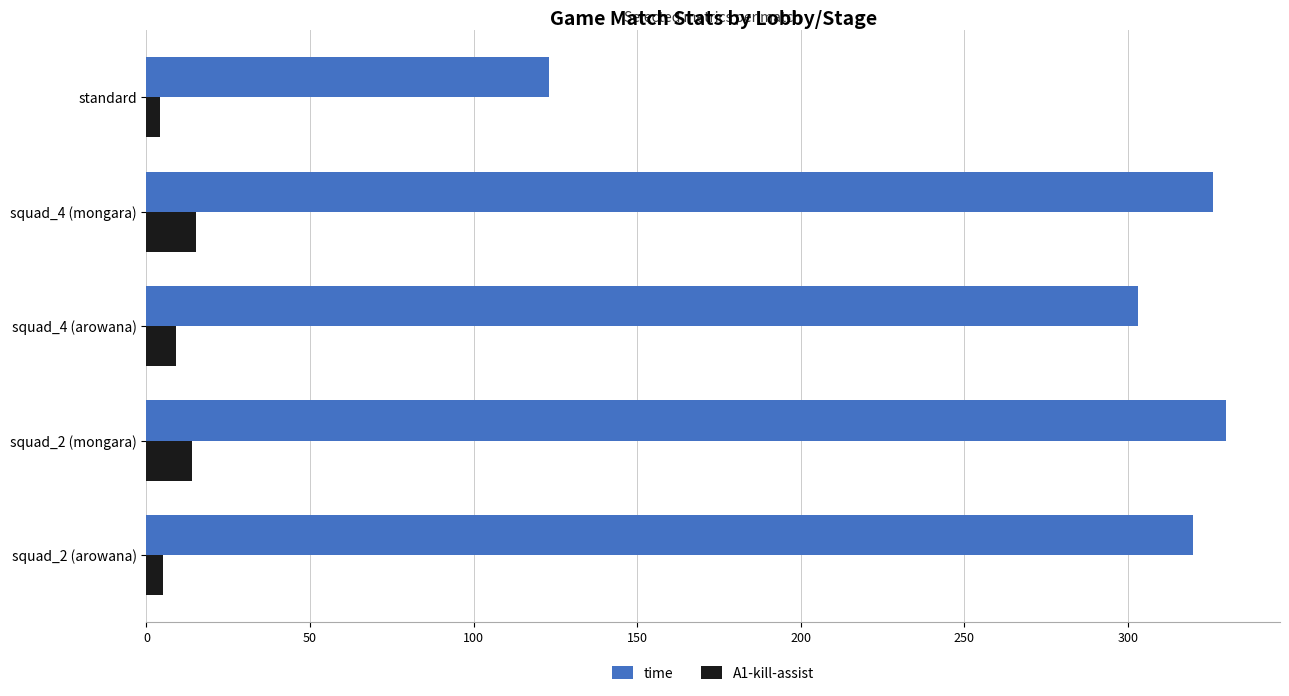

Which series has the largest total across all categories?

time